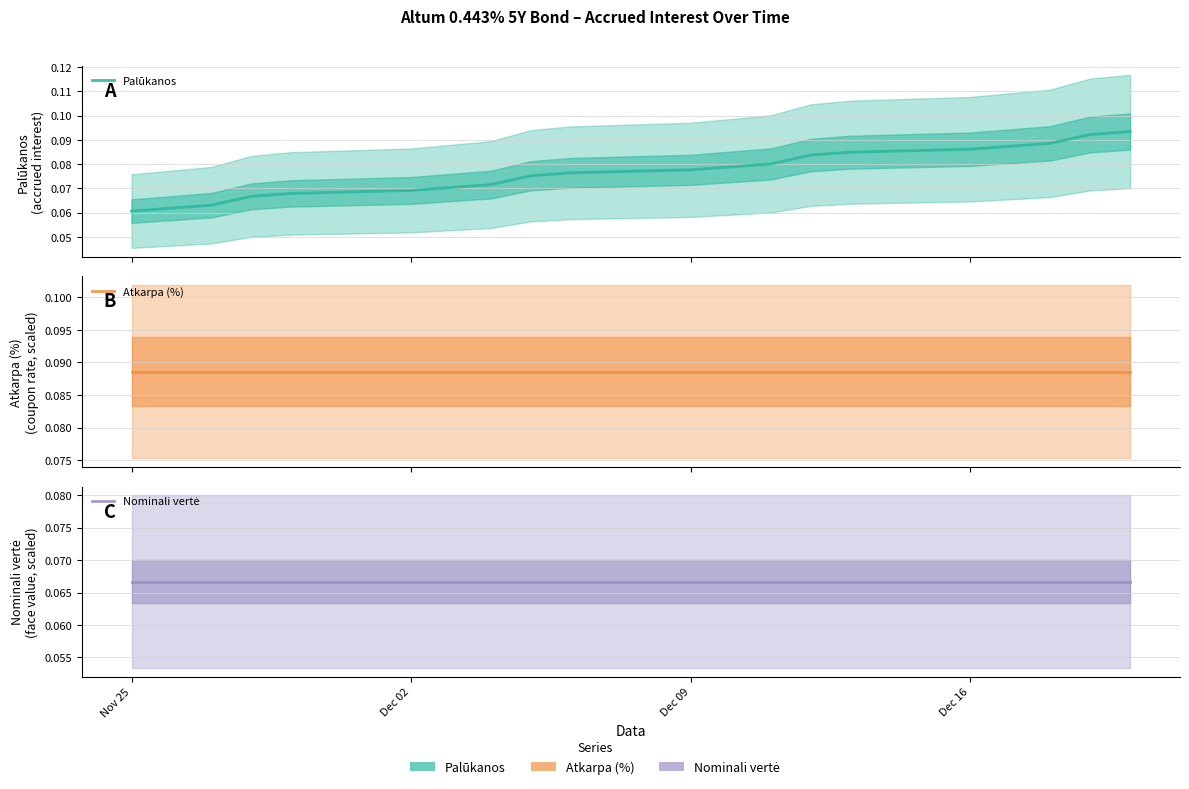

Rank the series by their average value, from lowest to highest.

Nominali vertė, Palūkanos, Atkarpa (%)